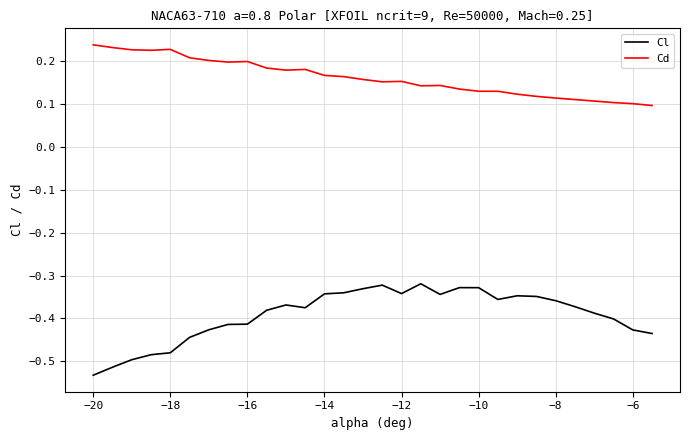

Which series has the largest total across all categories?

Cd